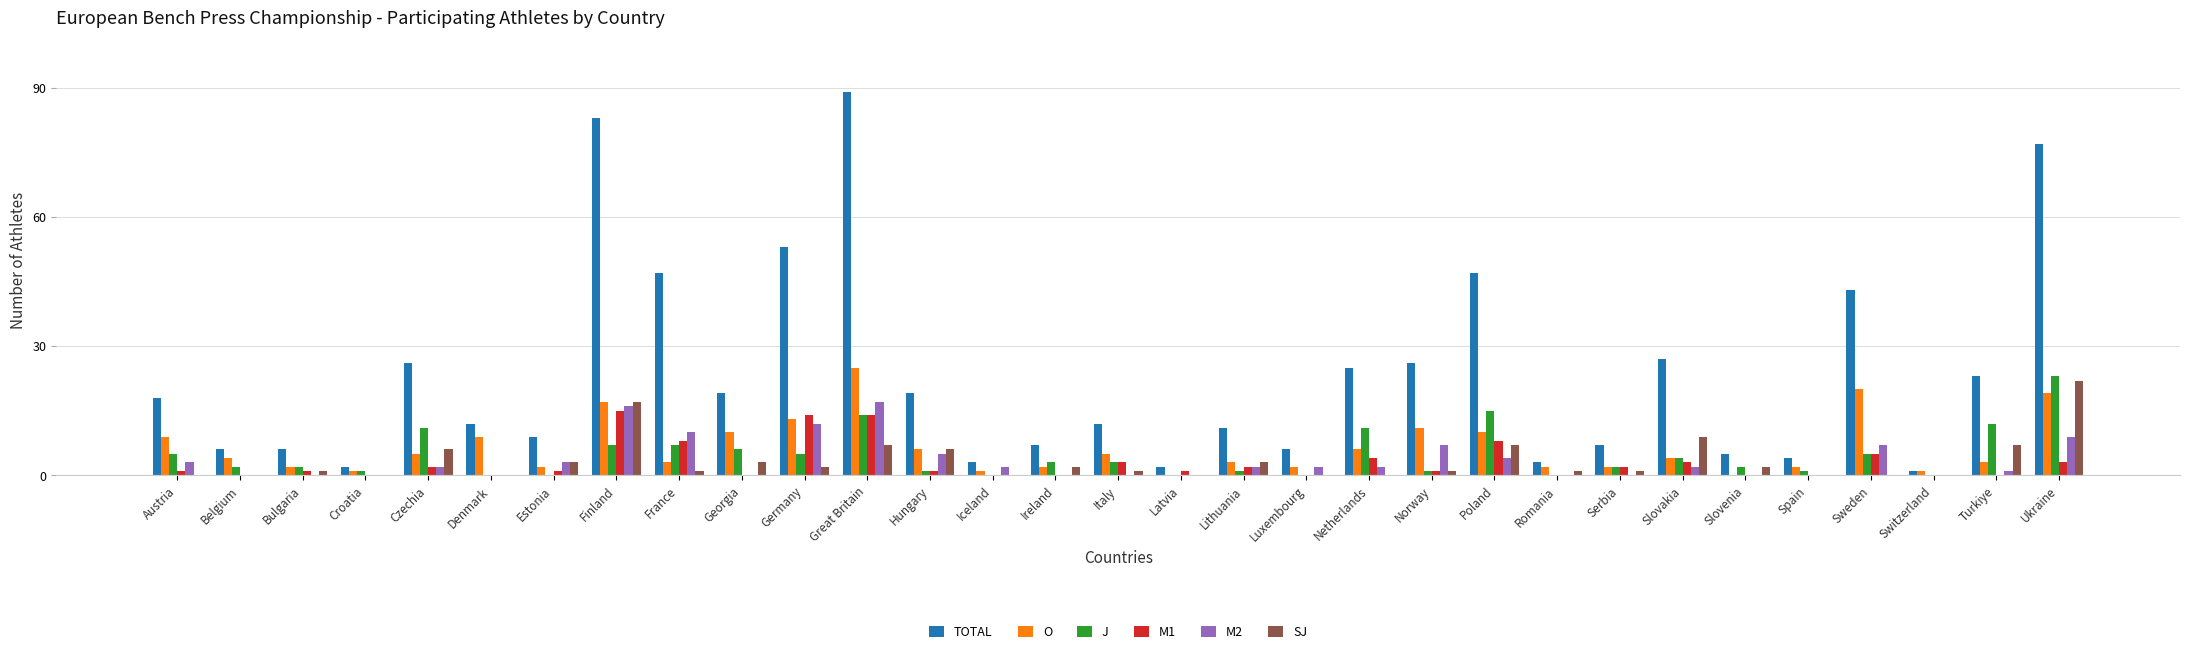

Between Denmark and Estonia, which series saw the biggest shift?

O